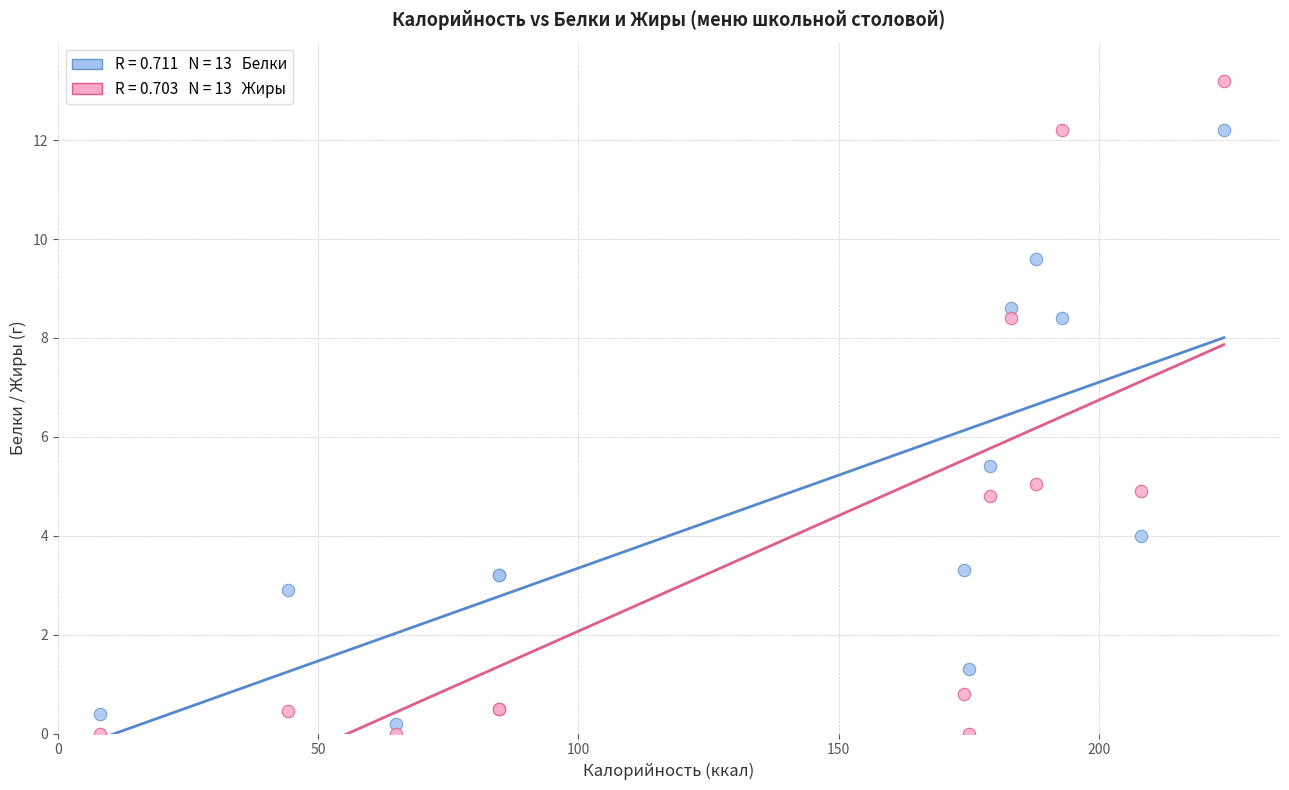

Across all series, what Y value is closest to 6?

5.4